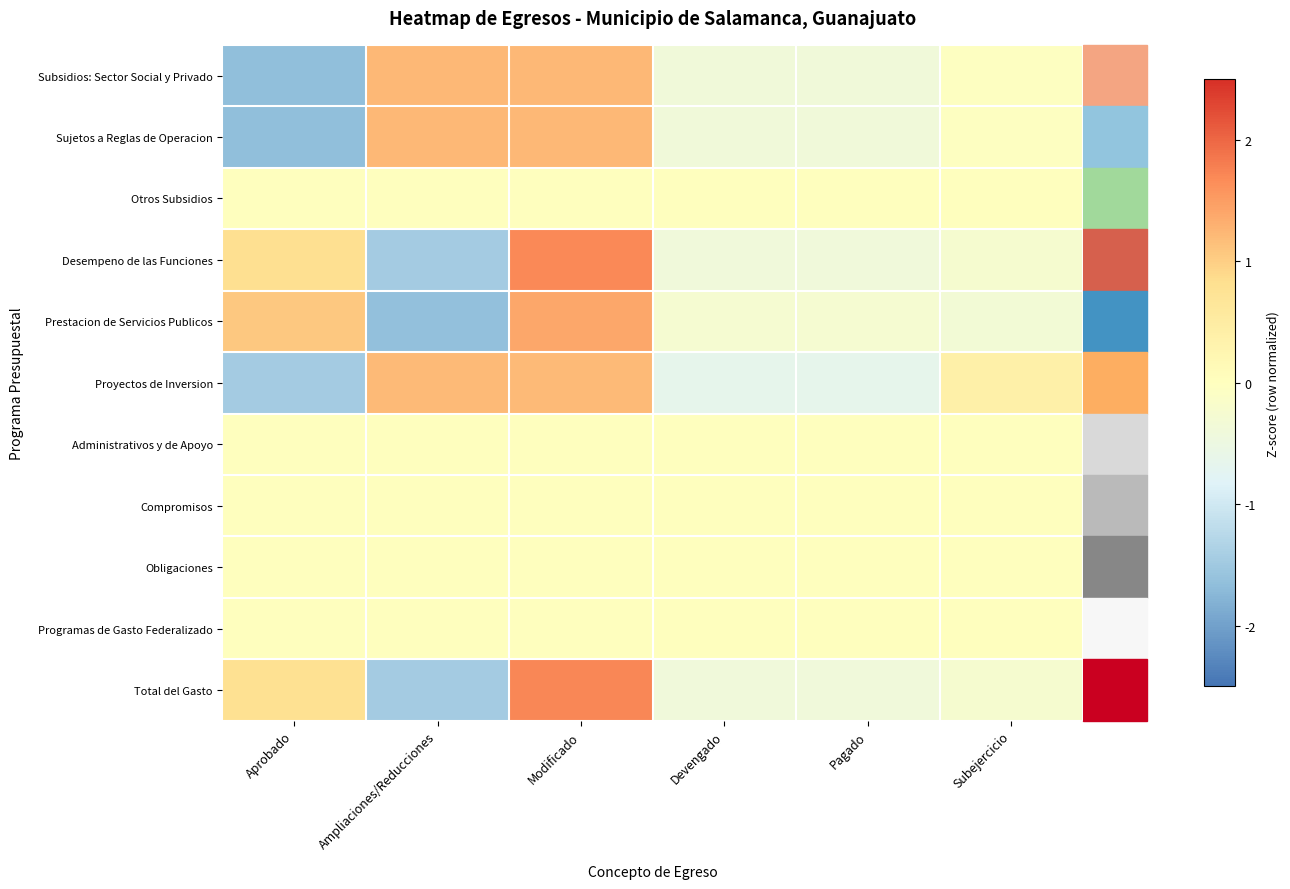

At which category is the sum across all series the highest?

Modificado